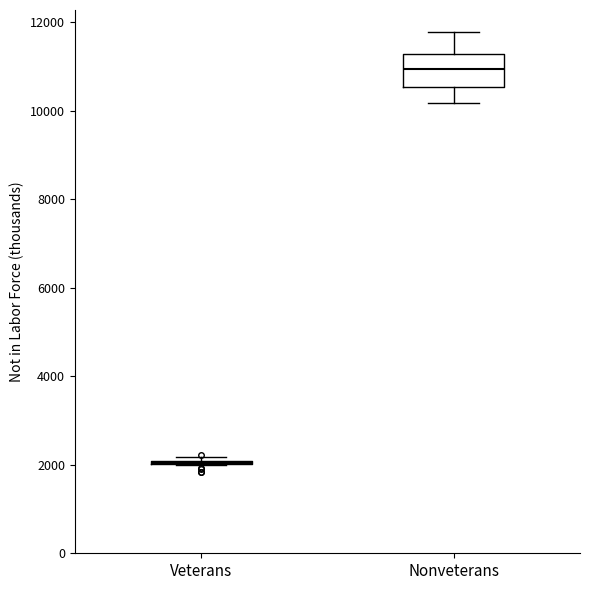

Reading left to right, read every box against the y-axis: the position of its median line, the range the box covers, and the ends of its whiskers. The values are not printed on the chart, so give them approximately, as read against the axis.

Veterans: box collapsed to a line at 2000, whiskers 2000 to 2200
Nonveterans: median 11000, box 10600 to 11200, whiskers 10200 to 11800